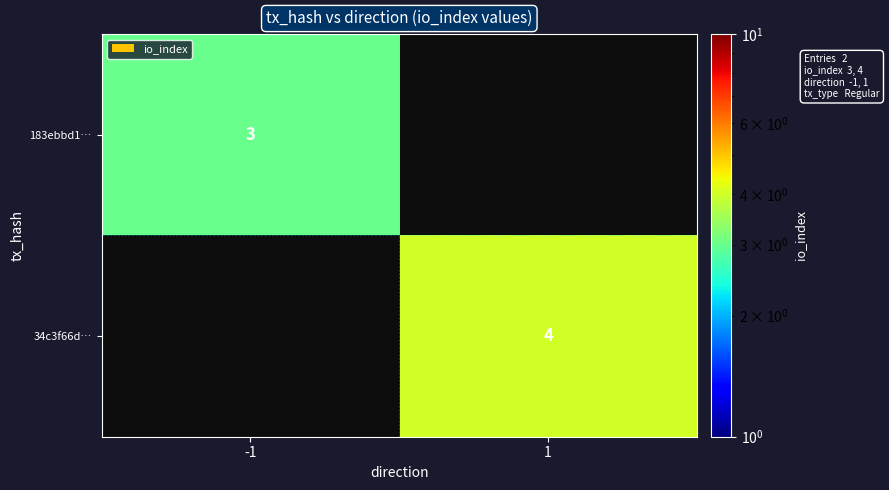

What is the total value across all series at -1?

3